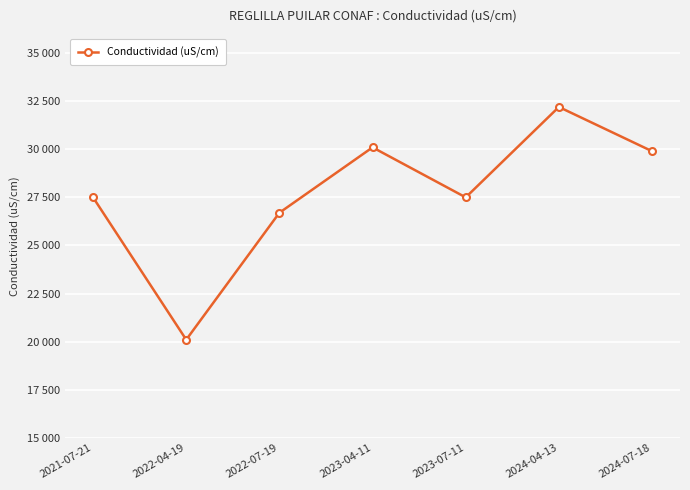

List the labels in order of value, largest first.

2024-04-13, 2023-04-11, 2024-07-18, 2021-07-21, 2023-07-11, 2022-07-19, 2022-04-19